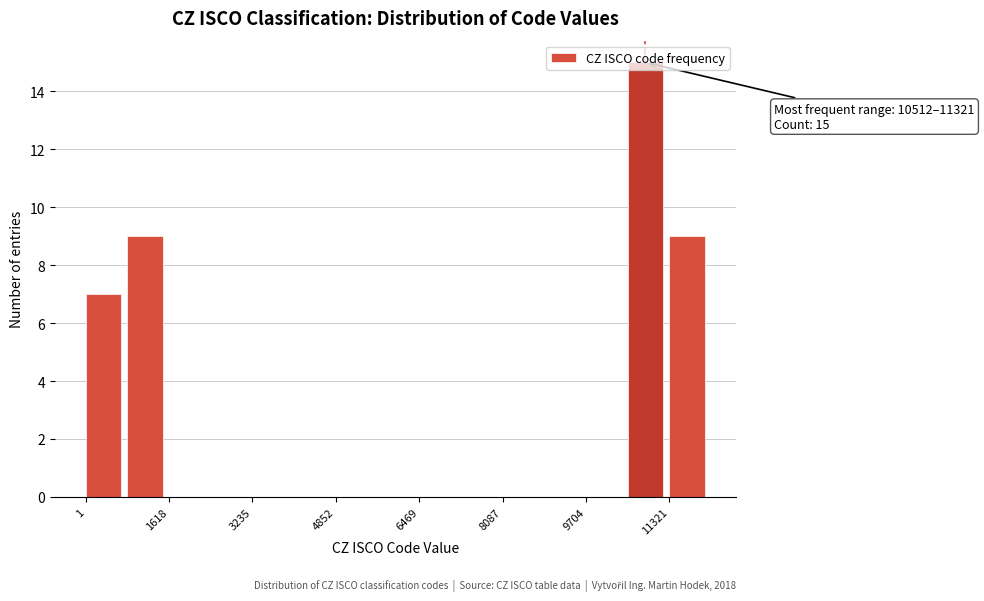

Over which range of the x-axis is the bar tallest?

10600 to 11400